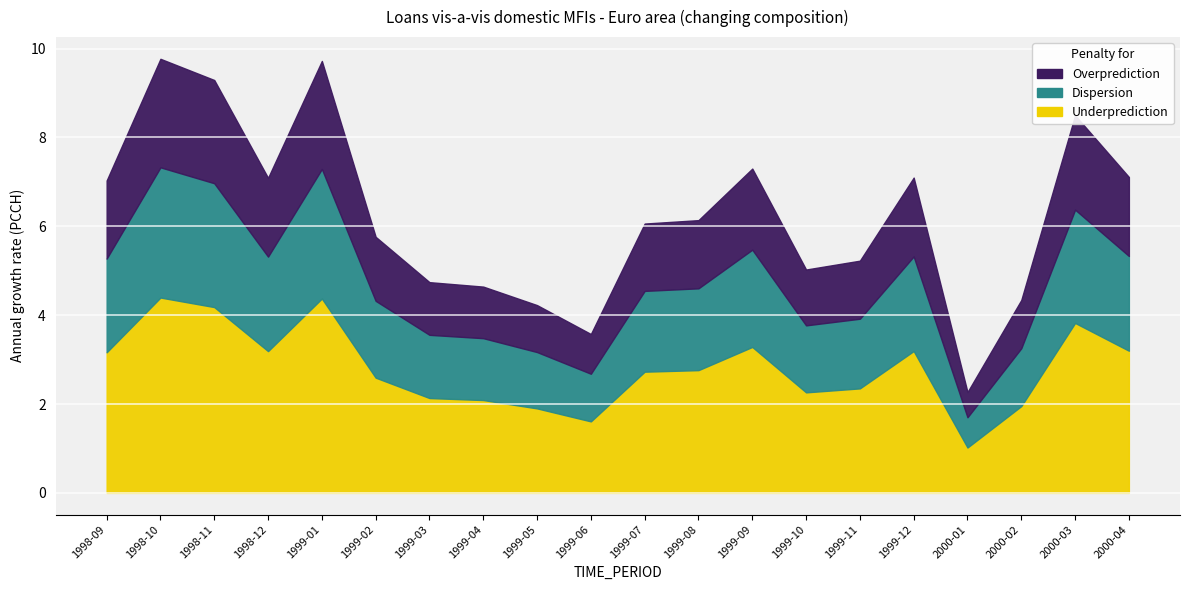

Reading left to right, transcribe all the data shown in this chart.

1998-09=7.0	1998-10=9.8	1998-11=9.3	1998-12=7.1	1999-01=9.7	1999-02=5.8	1999-03=4.7	1999-04=4.6	1999-05=4.2	1999-06=3.6	1999-07=6.1	1999-08=6.1	1999-09=7.3	1999-10=5.0	1999-11=5.2	1999-12=7.1	2000-01=2.3	2000-02=4.3	2000-03=8.5	2000-04=7.1